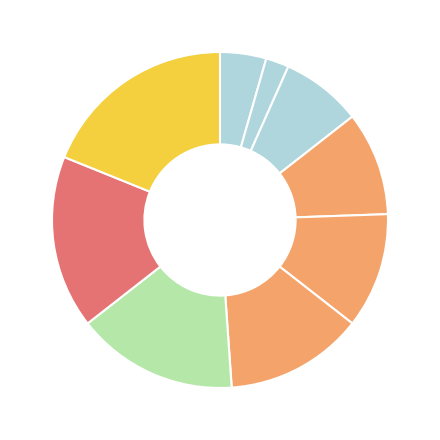

What percentage is NOT represented by מכבי פתח תקוה דקל?

97.8%